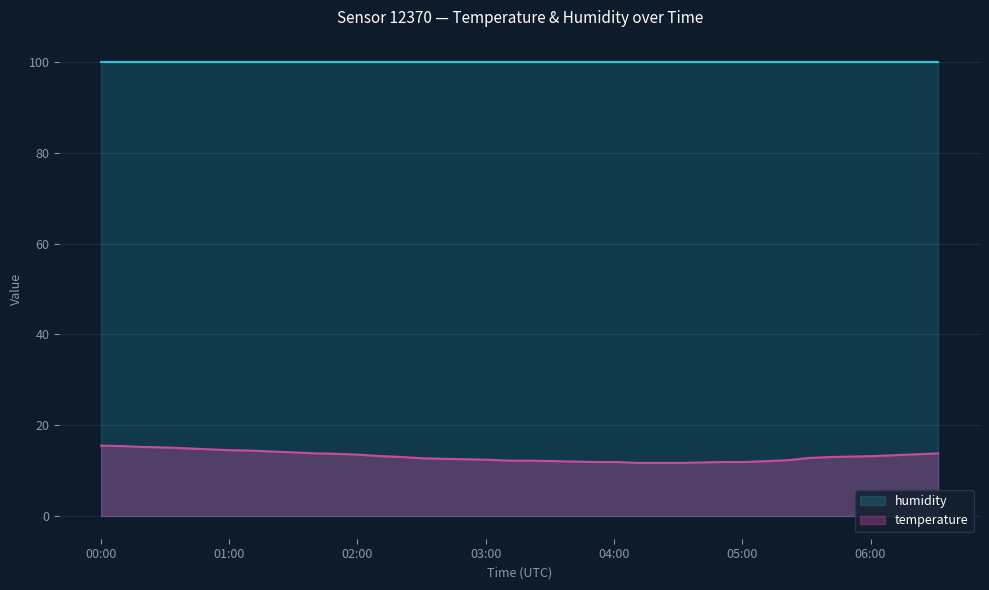

True or false: the data shows 16.3 at 2023-05-29T04:51:23.

False